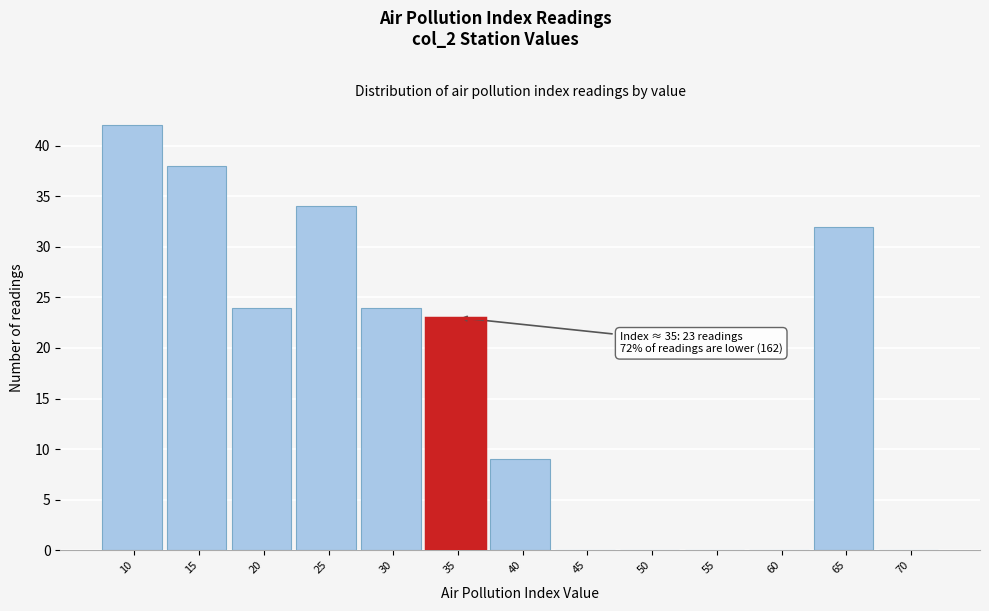

Where is the data nearest to the value 21?

35